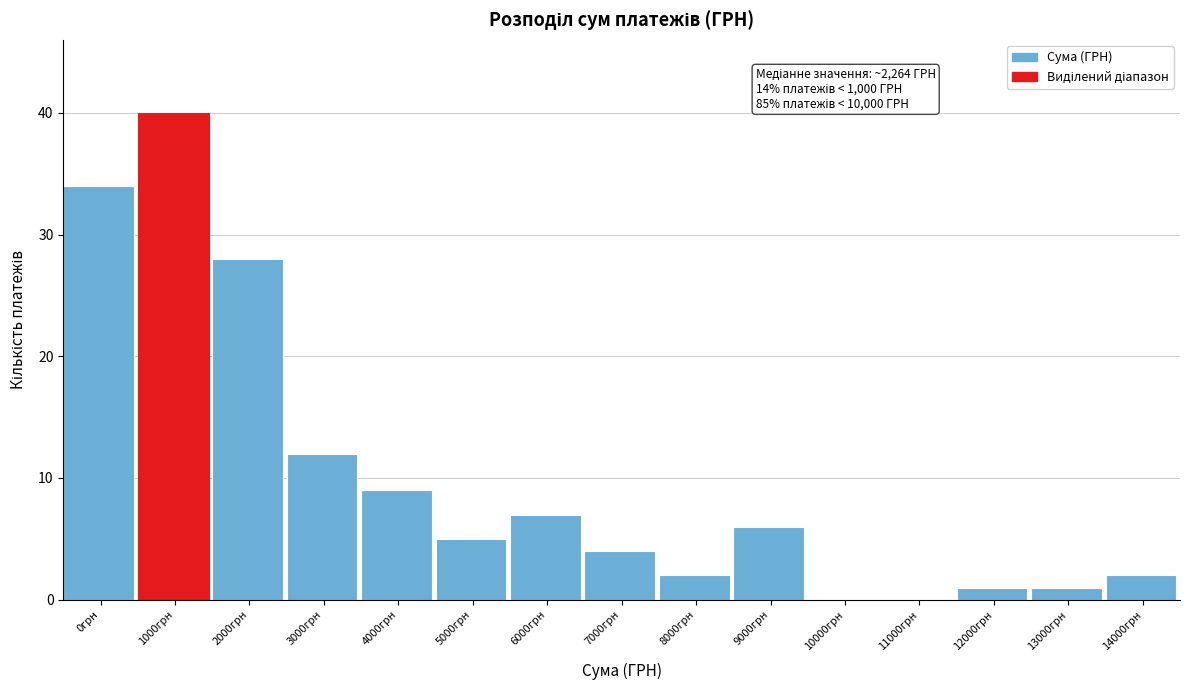

Reading right to left, what are all the values shown in this chart?

14000грн=2	13000грн=1	12000грн=1	11000грн=0	10000грн=0	9000грн=6	8000грн=2	7000грн=4	6000грн=7	5000грн=5	4000грн=9	3000грн=12	2000грн=28	1000грн=40	0грн=34